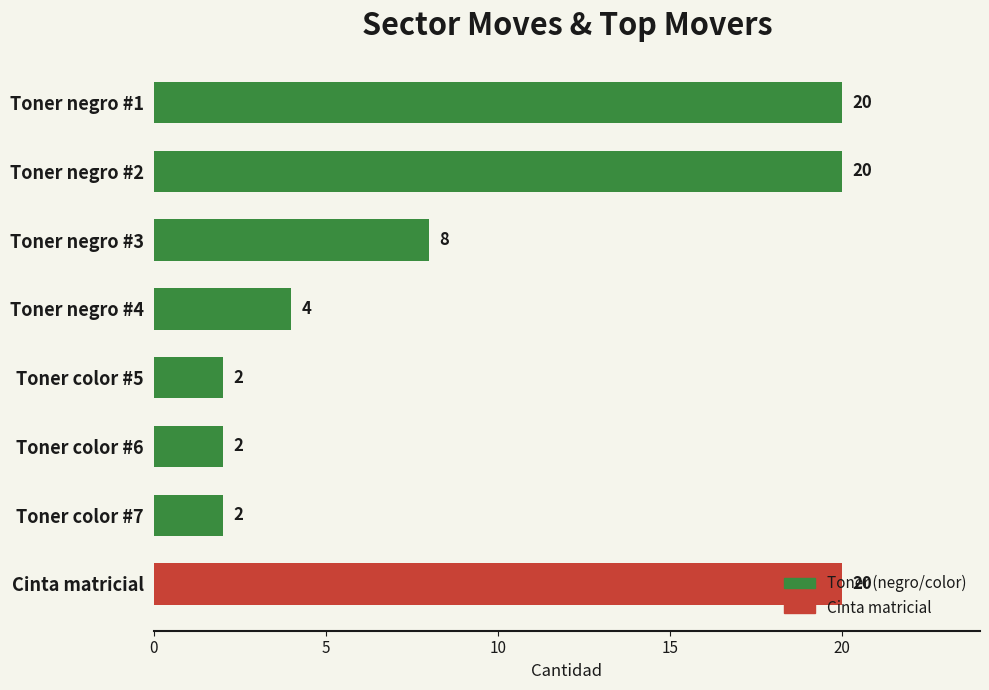

Which has a higher value, Toner negro #3 or Toner color #6?

Toner negro #3